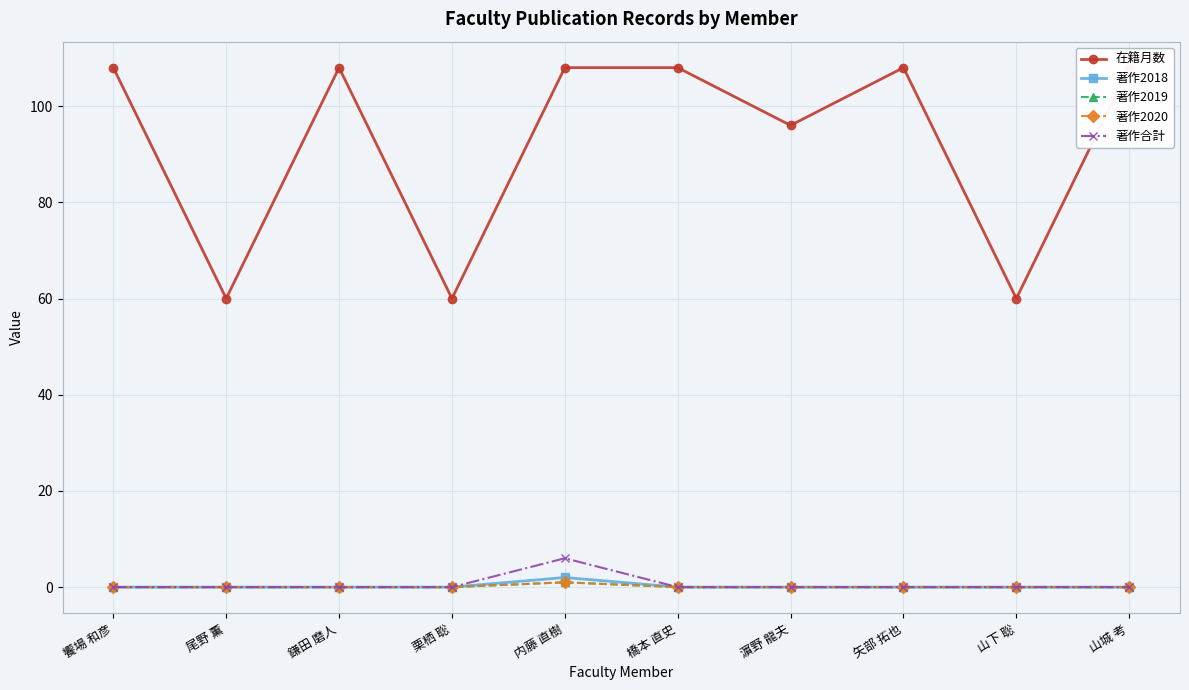

Reading left to right, what are all the values shown in this chart?

在籍月数: 108	60	108	60	108	108	96	108	60	108
著作2018: 0	0	0	0	2	0	0	0	0	0
著作2019: 0	0	0	0	1	0	0	0	0	0
著作2020: 0	0	0	0	1	0	0	0	0	0
著作合計: 0	0	0	0	6	0	0	0	0	0